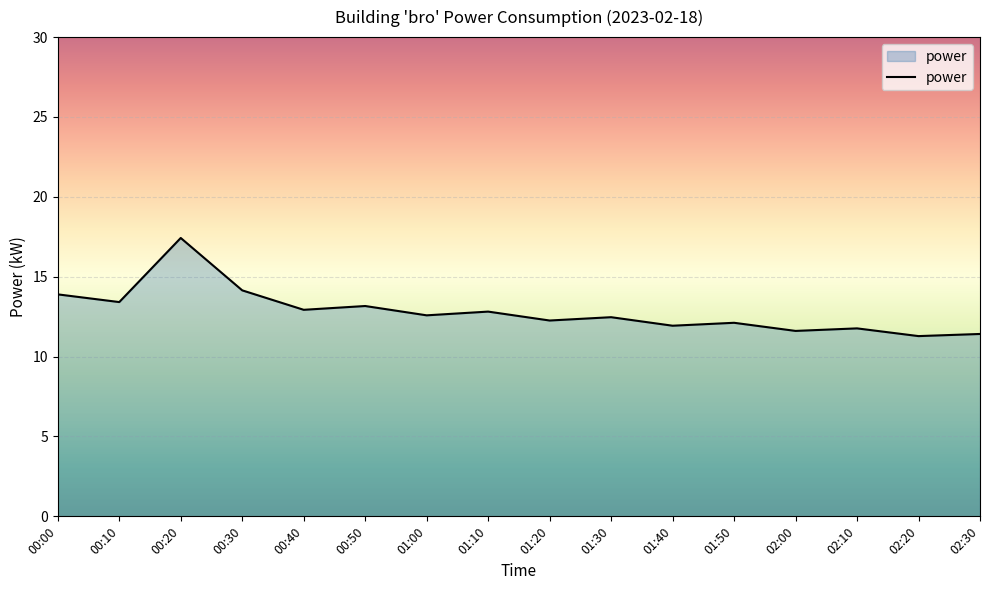

How many lines are shown in the chart?

1